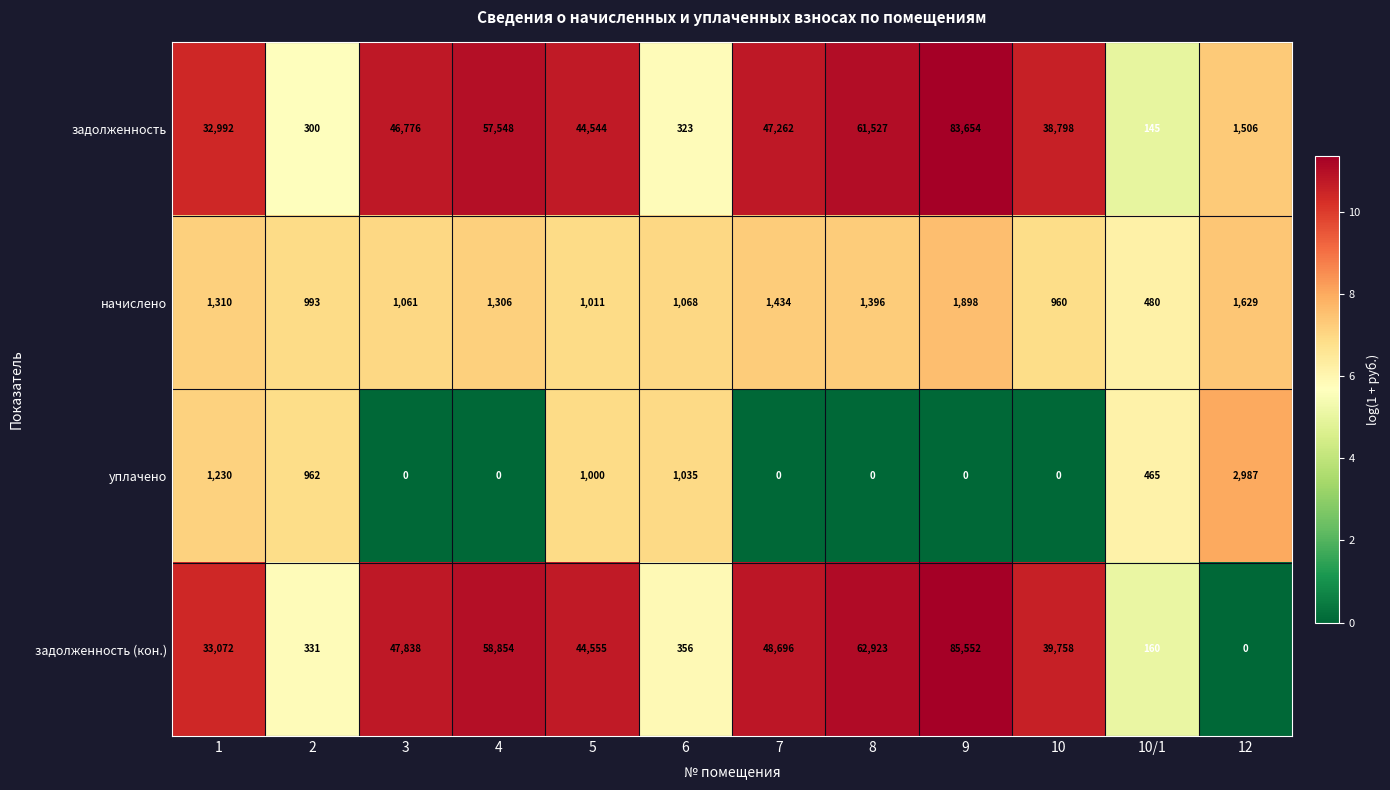

At which category is the sum across all series the highest?

9